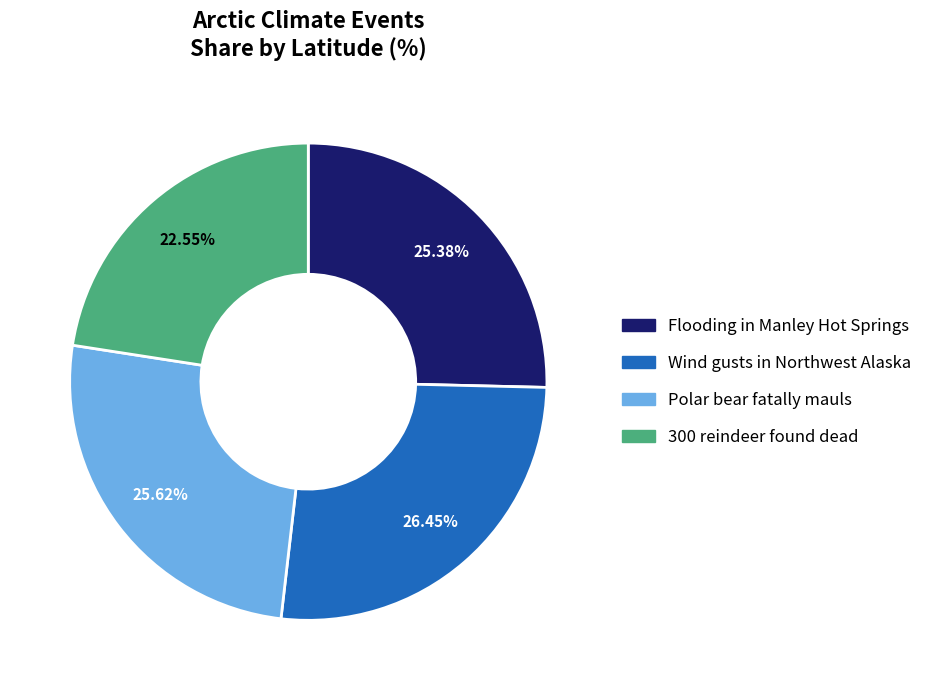

How many segments does this pie chart have?

4